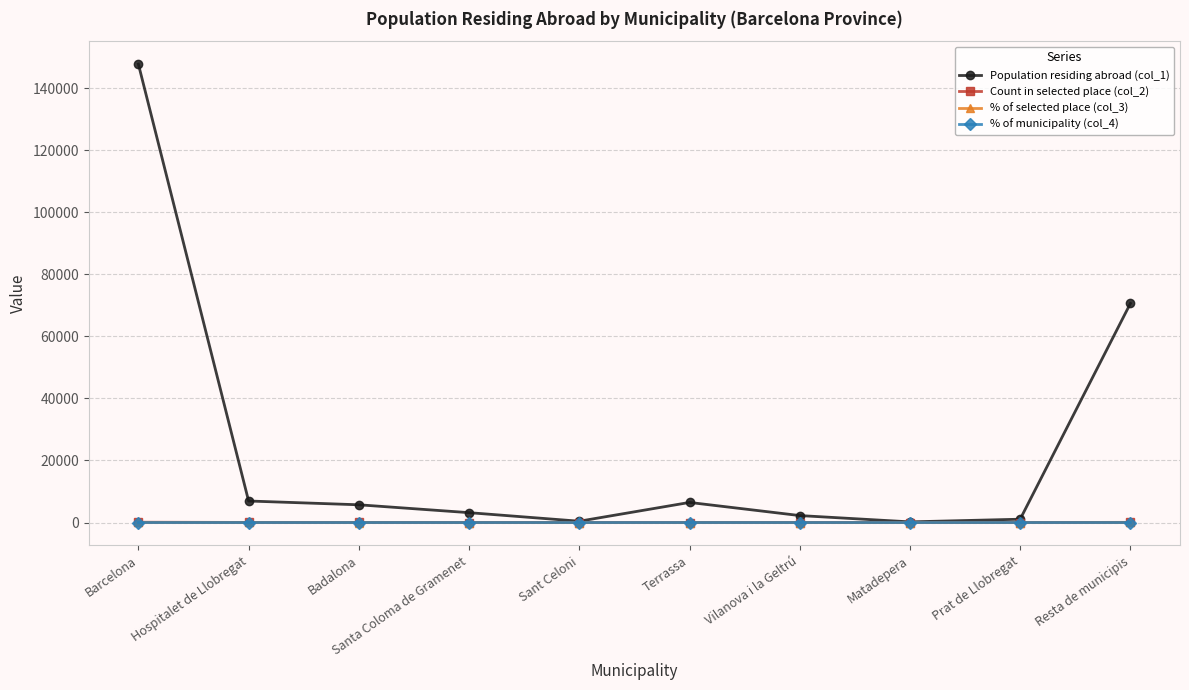

What is the difference between the second highest and minimum values in the % of municipality (col_4) series?

1.4